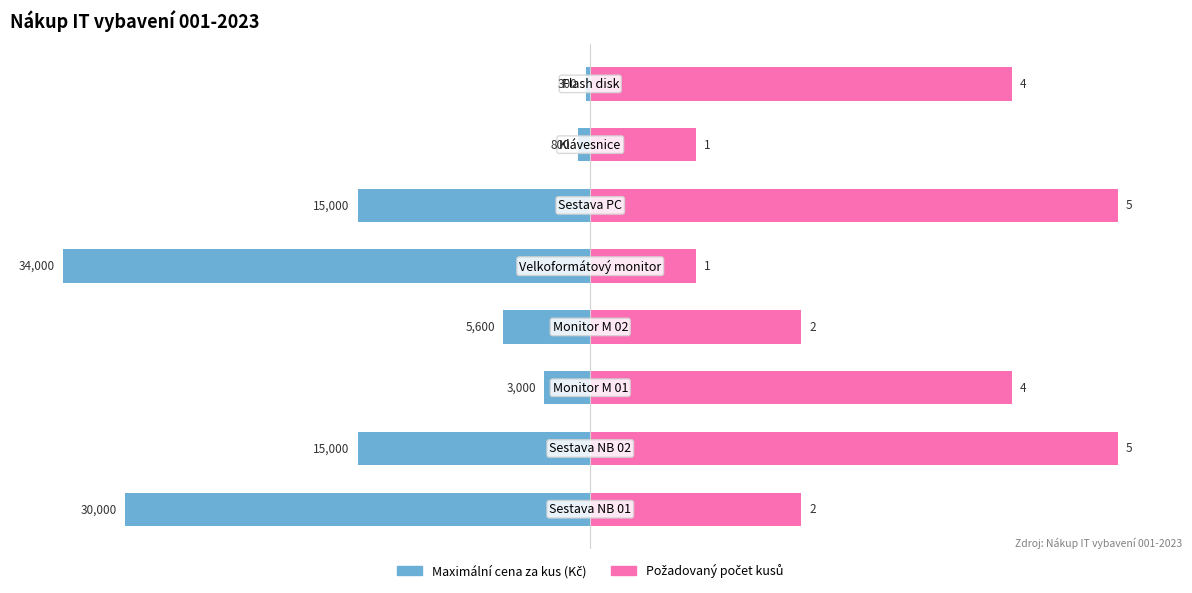

What are all the series names shown in the legend?

Maximální cena za kus, Požadovaný počet kusů